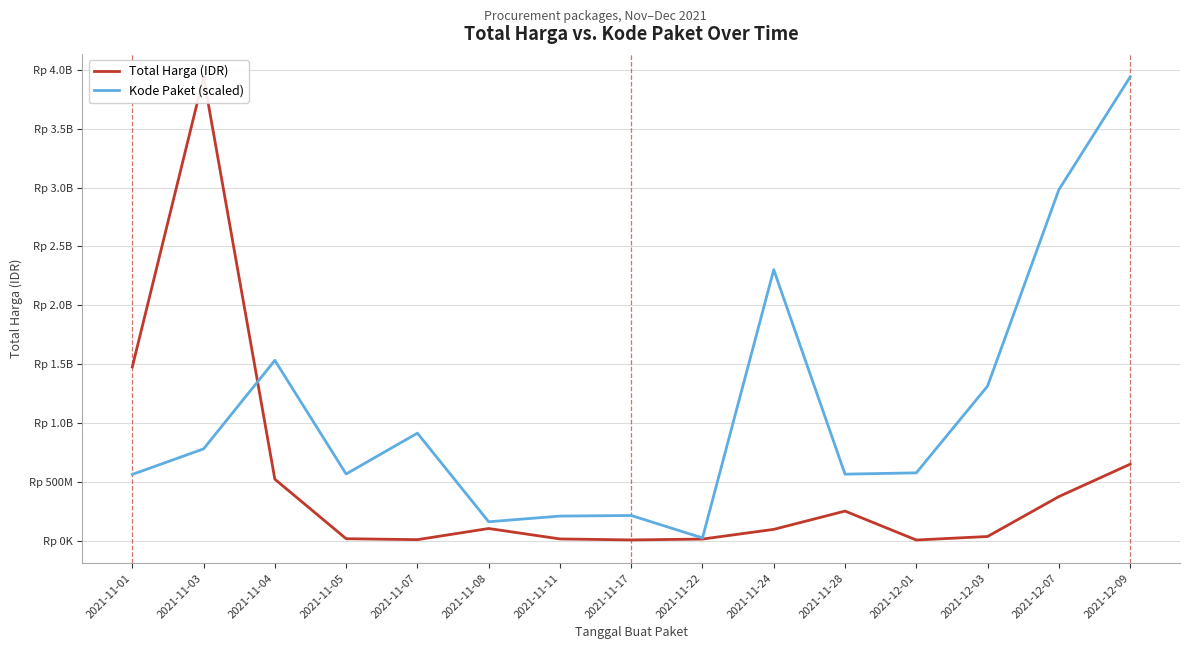

How many values in the Kode Paket (scaled) series are below 575413095?

7